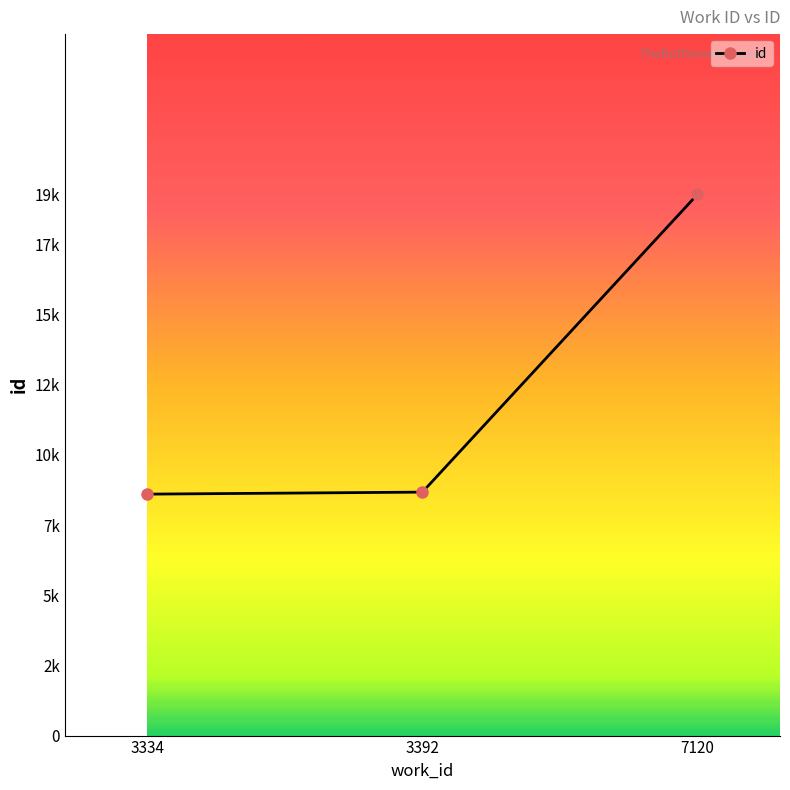

Is this an area chart (filled region under the line)?

No